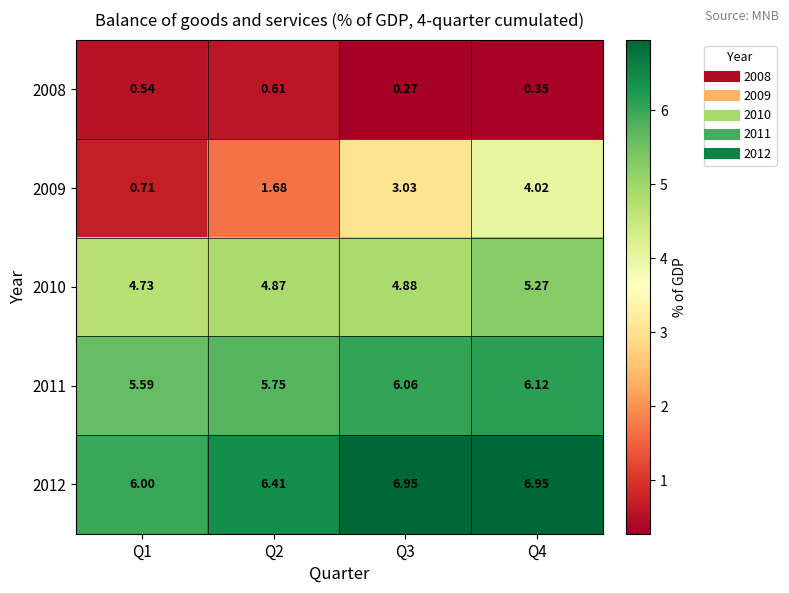

Is the value of 2008 at Q1 greater than the value of 2011 at Q2?

No